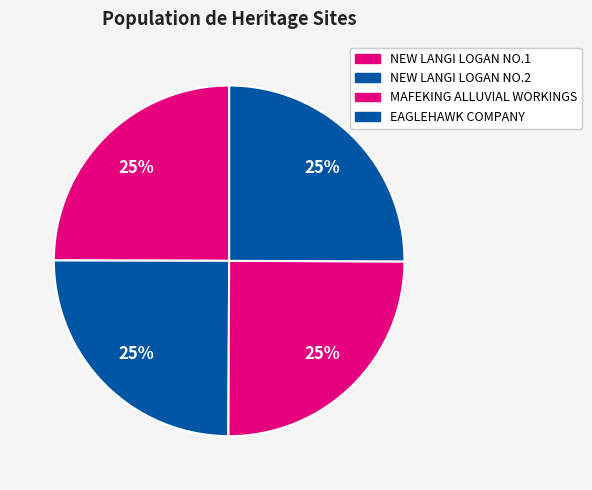

How many segments does this pie chart have?

4